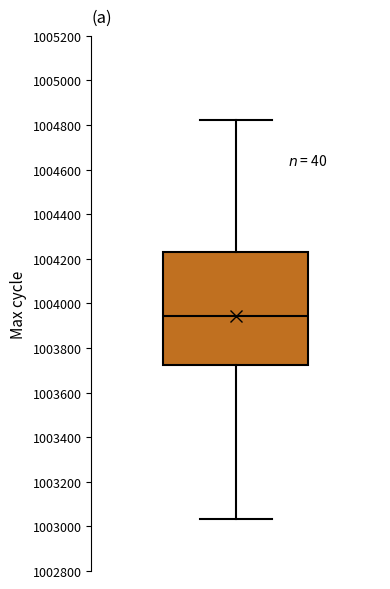

Transcribe this box plot: give where the median line is, the range the box spans, and where the two whiskers end, as read against the y-axis. The values are not printed on the chart, so give them approximately, as read against the axis.

median 1003940, box 1003720 to 1004220, whiskers 1003040 to 1004820